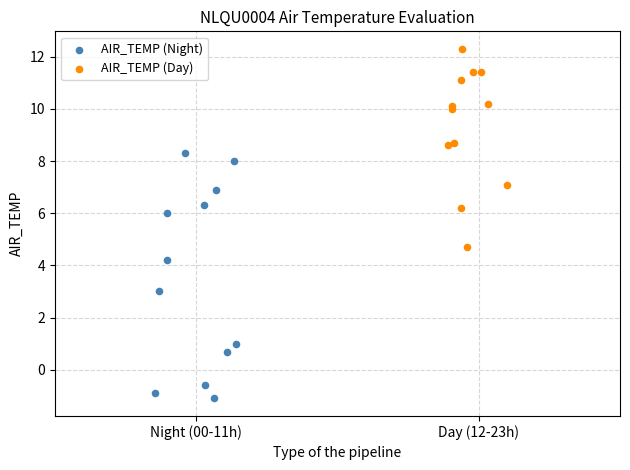

Which series contains the highest Y value?

AIR_TEMP (Day)